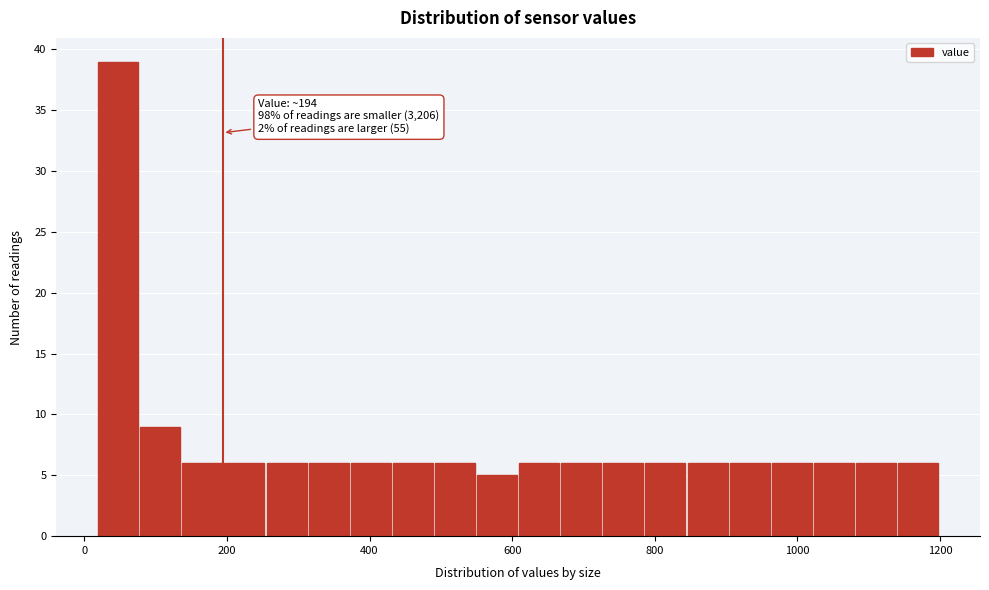

Around what value on the x-axis is the tallest bar? Give the approximate position of its centre, as read against the axis.

40